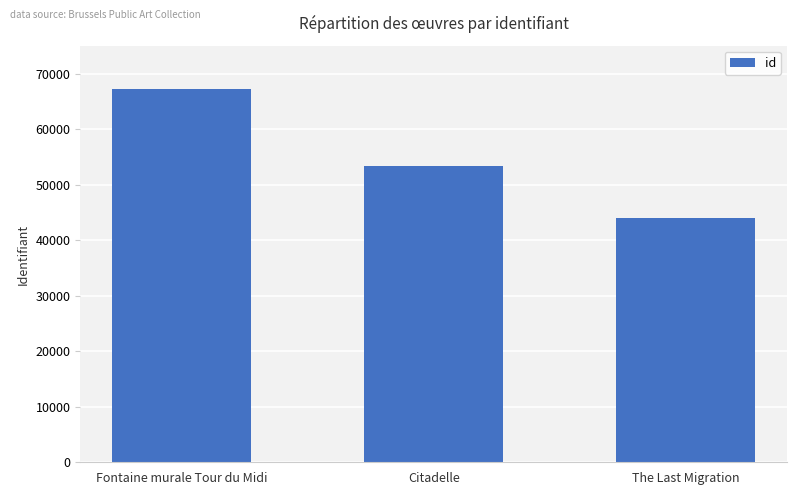

List the labels in order of value, smallest first.

The Last Migration, Citadelle, Fontaine murale Tour du Midi